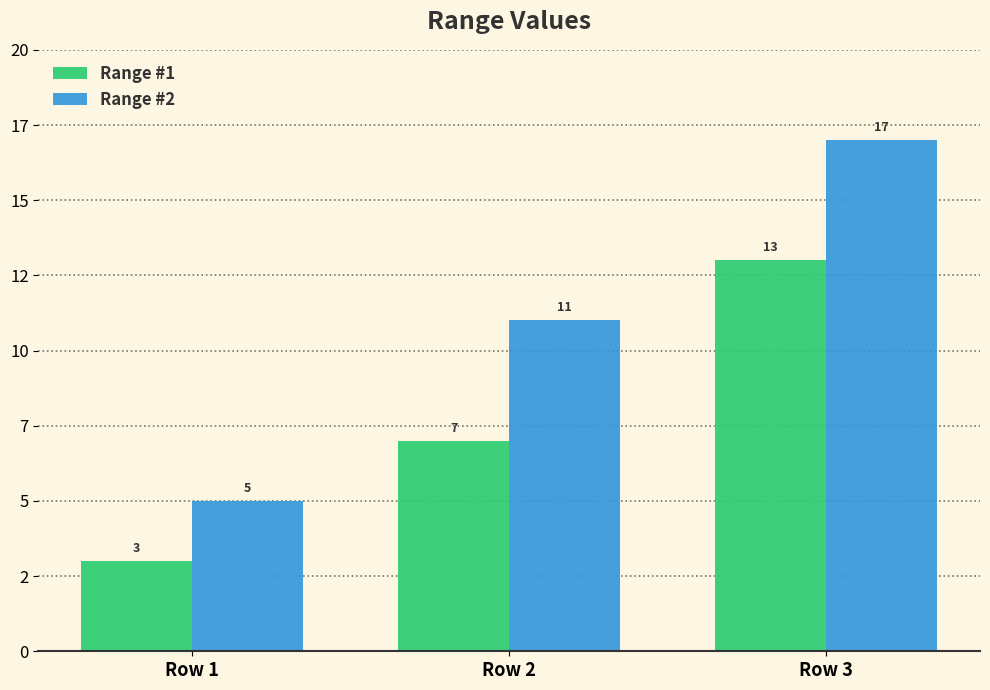

True or false: Range #2 has a value of 4 at Row 3.

False